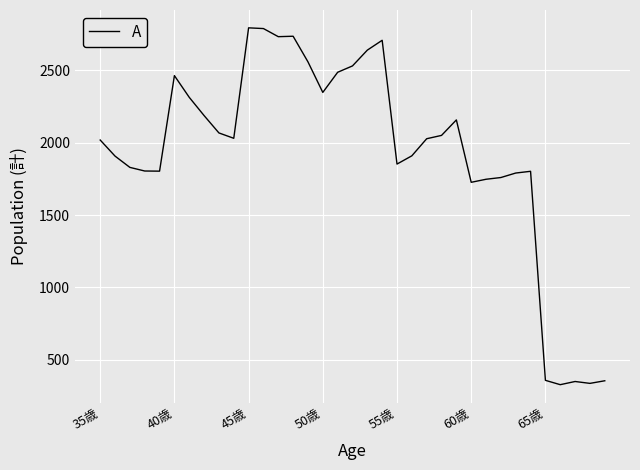

What is the minimum value shown in the chart?

328